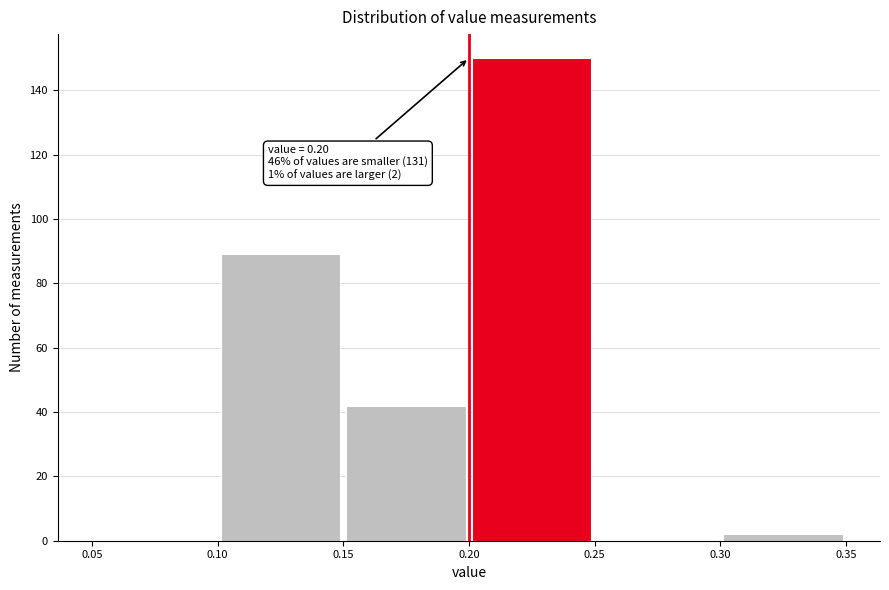

Over which range of the x-axis is the bar tallest?

0.20 to 0.25